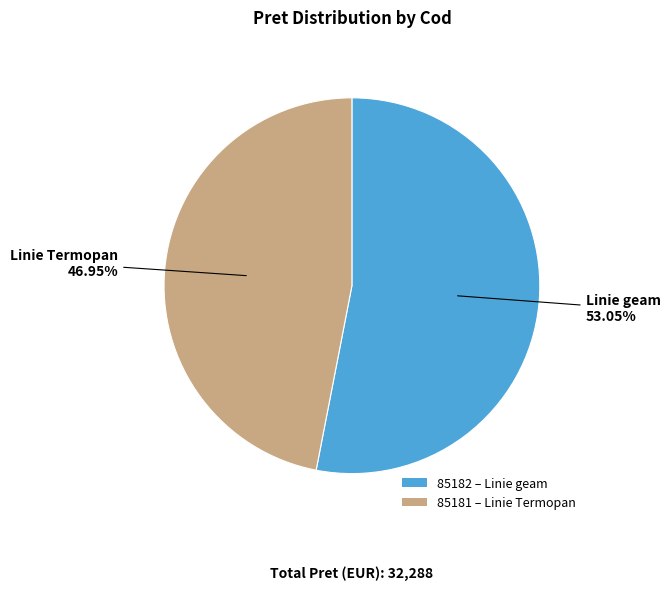

What is the smallest slice in the pie chart?

85181